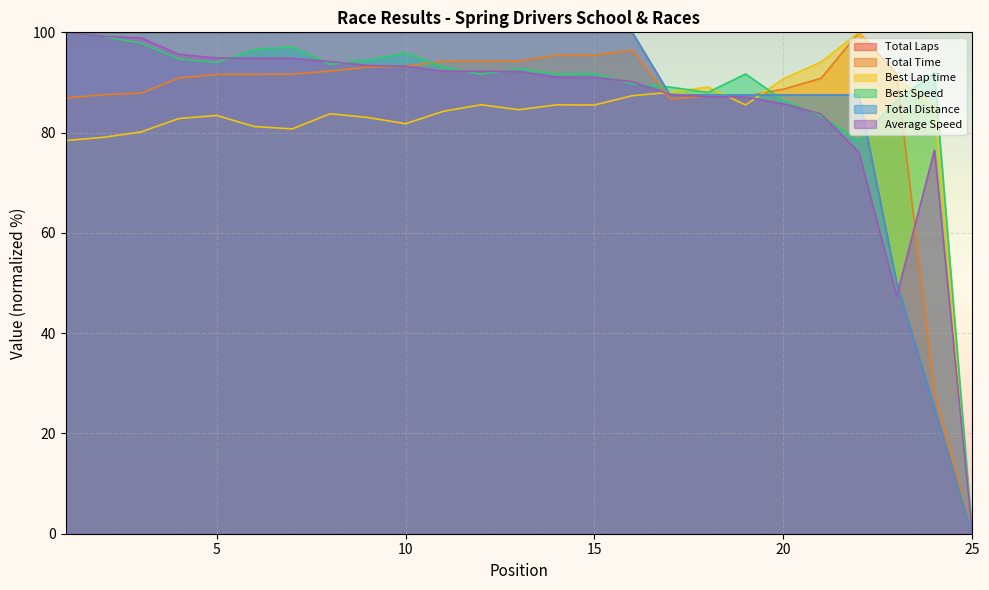

Count the number of categories in the chart.

25